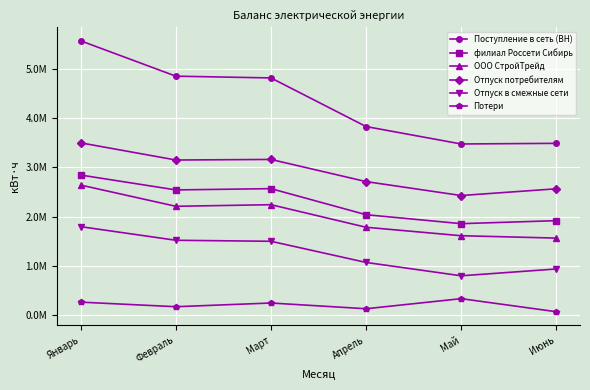

Count the number of data series in this chart.

6